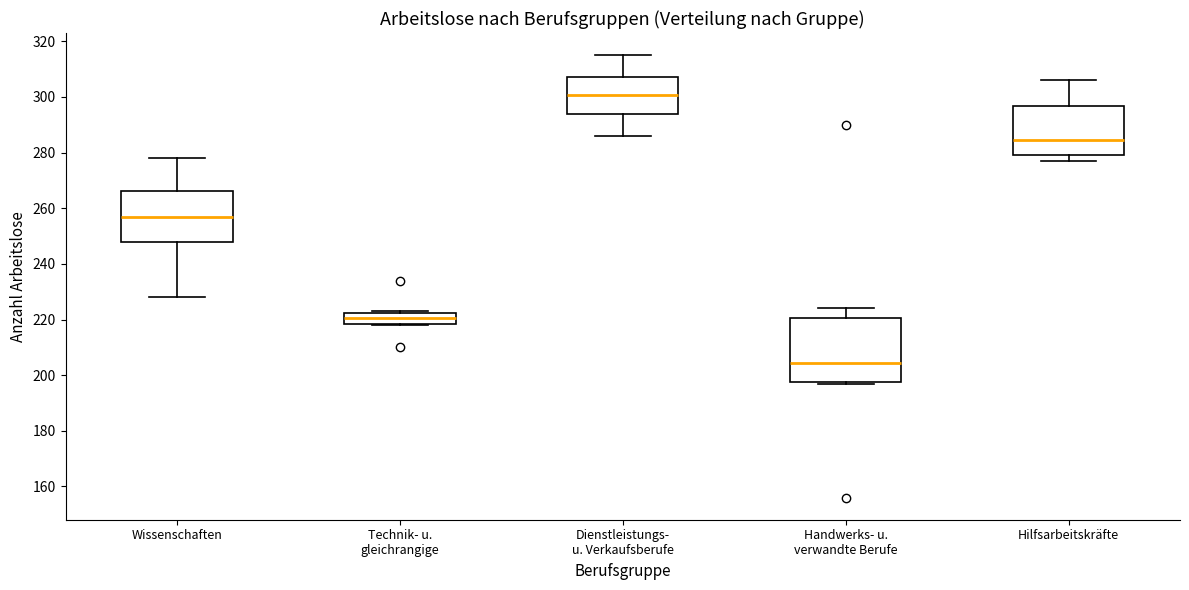

Which box is the tallest, from its lower edge to its upper edge?

Handwerks- u. verwandte Berufe